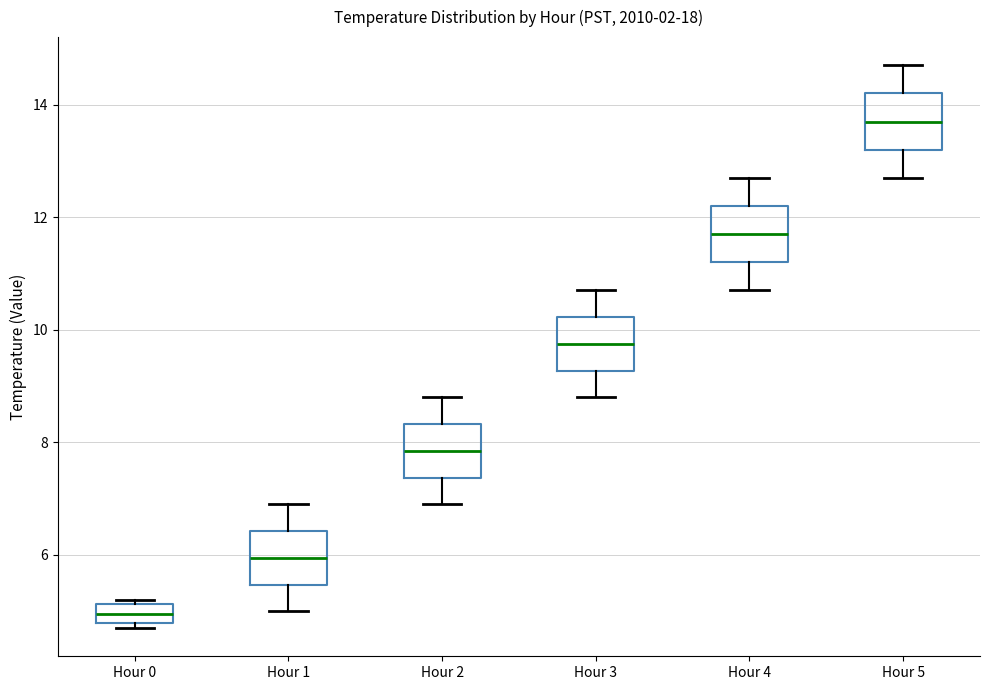

Which box's median line is the highest?

Hour 5